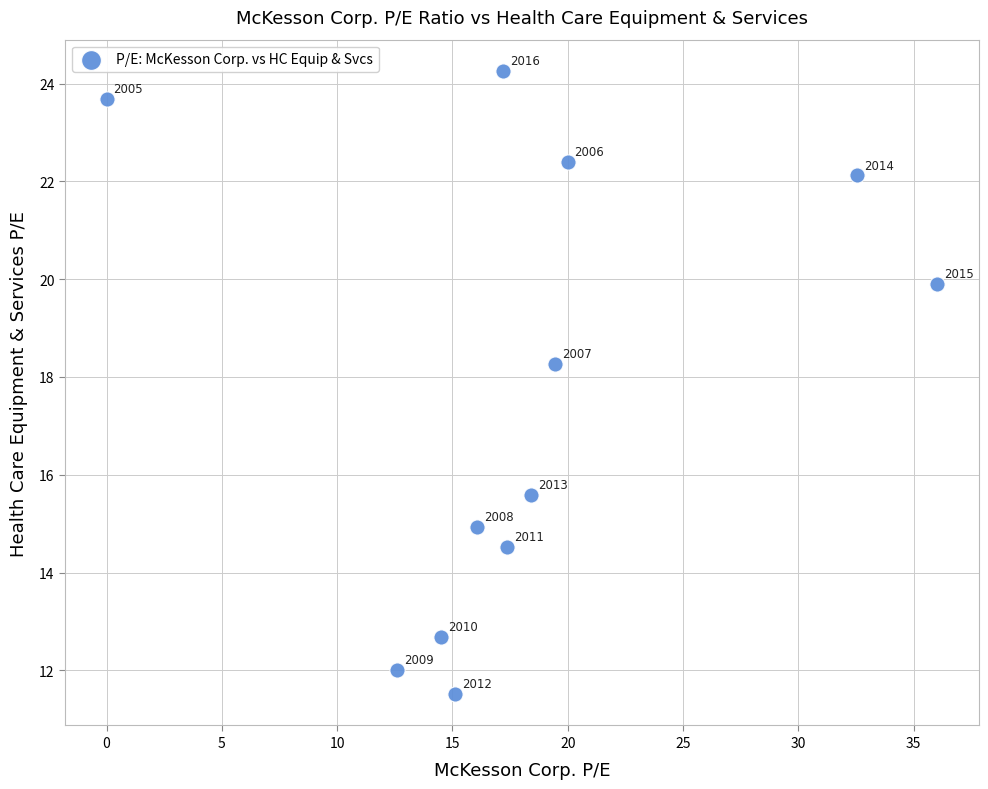

What is the average Y value?

17.7